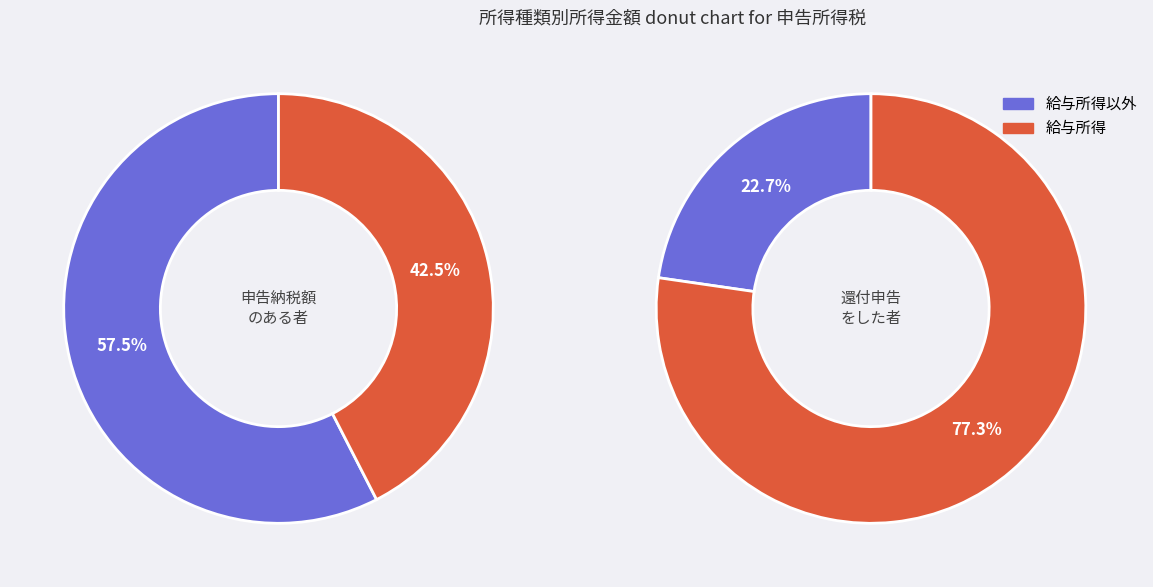

Rank the series at 給与所得 from lowest to highest value.

申告納税額のある者, 還付申告をした者